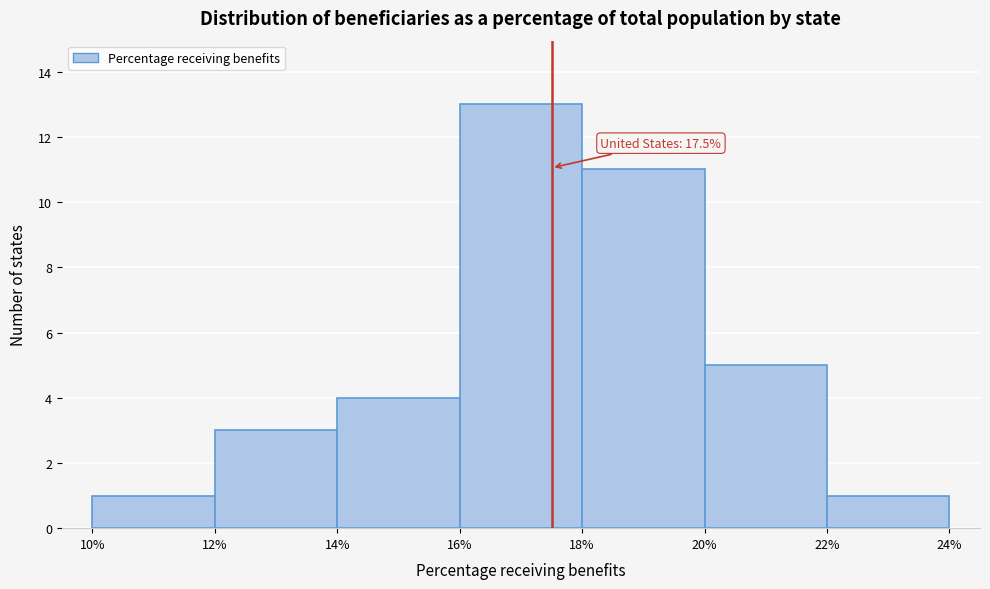

Over which range of the x-axis is the bar tallest?

16% to 18%